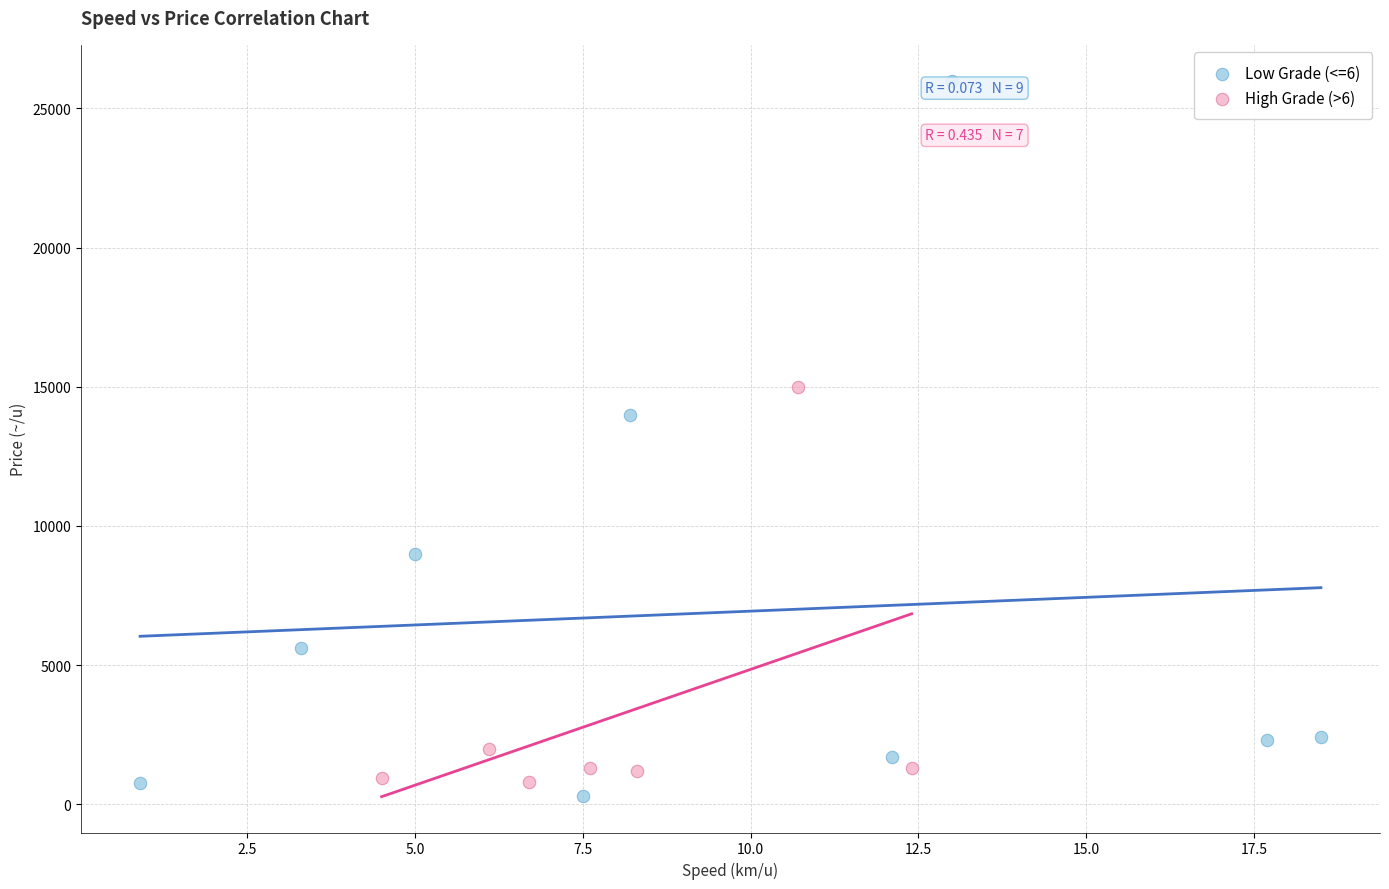

Which series has the largest Y range (max minus min)?

Low Grade (<=6)